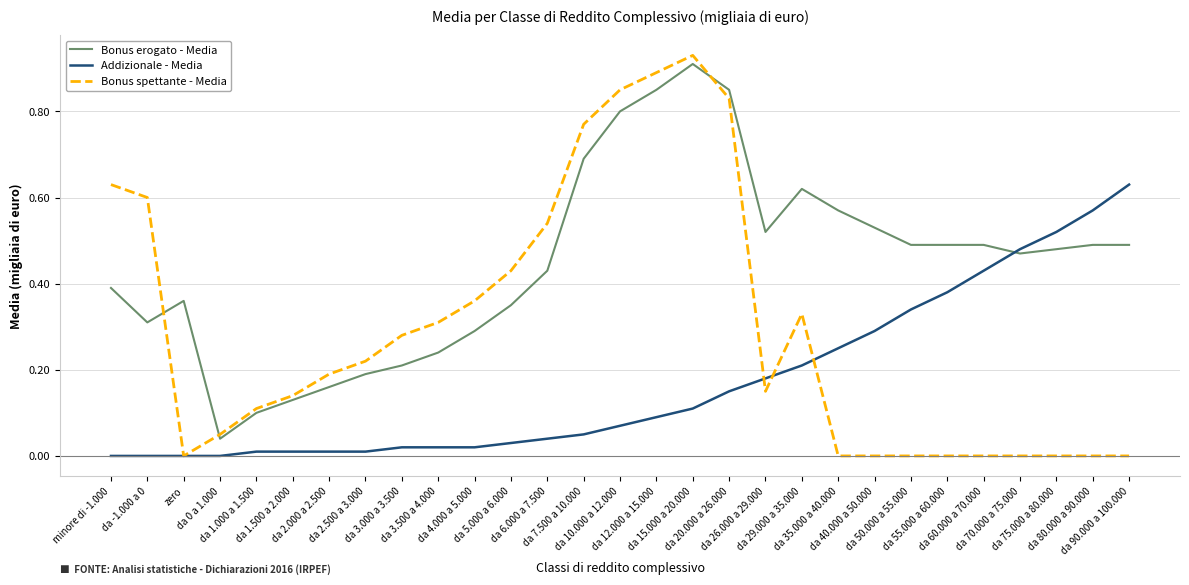

Which series has the widest spread of values?

Bonus spettante - Media